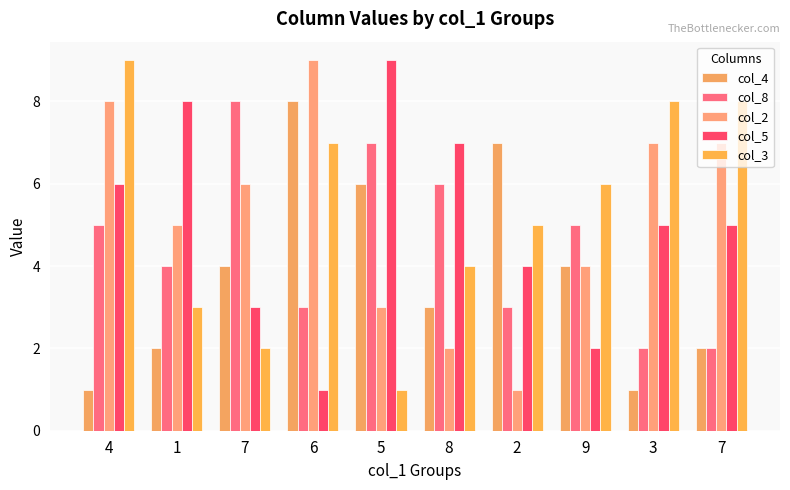

Does the chart contain any negative values?

No